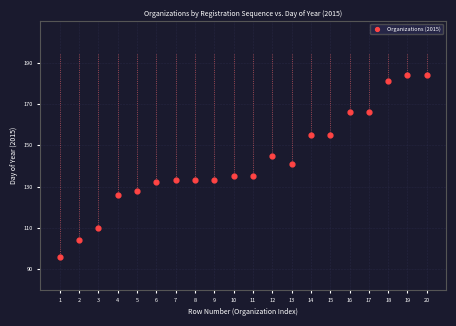

What is the range of Y values (max minus min)?

88